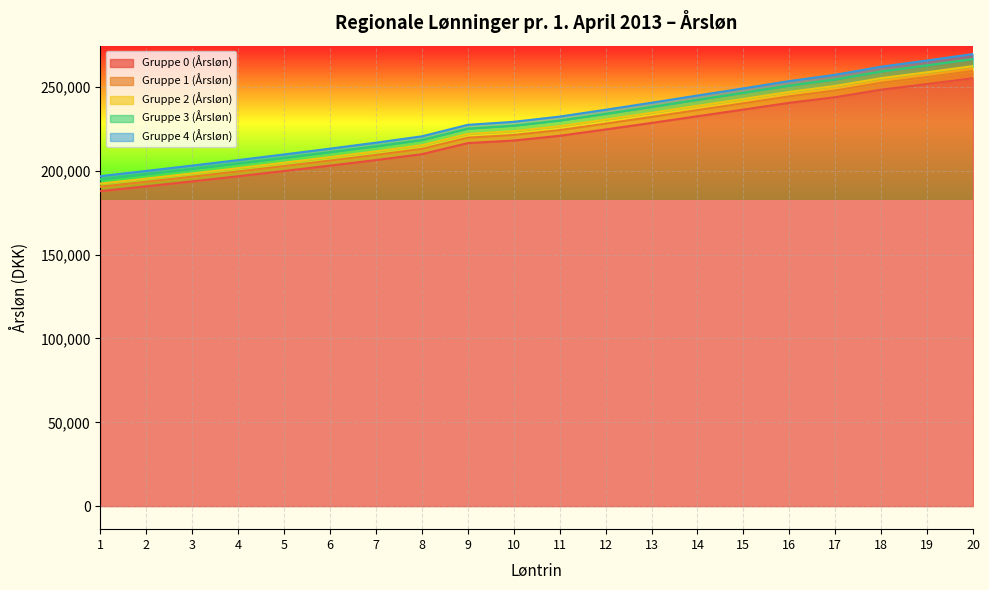

Which has a higher value, 7 or 4?

7